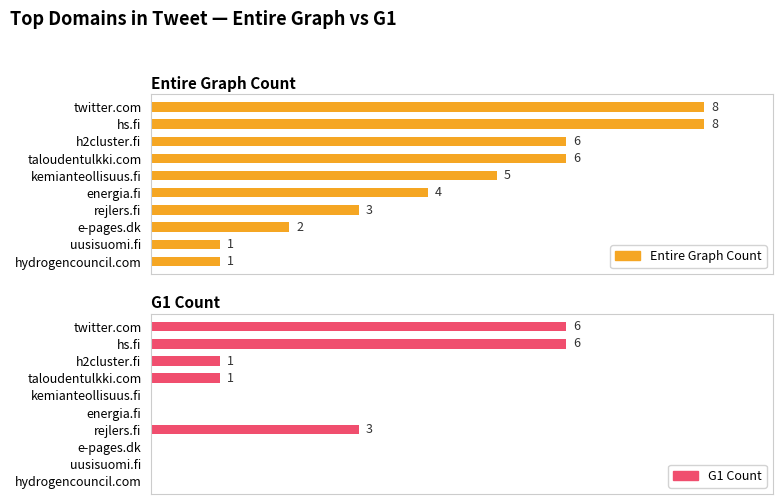

The value of G1 Count at h2cluster.fi is 0. True or false?

False